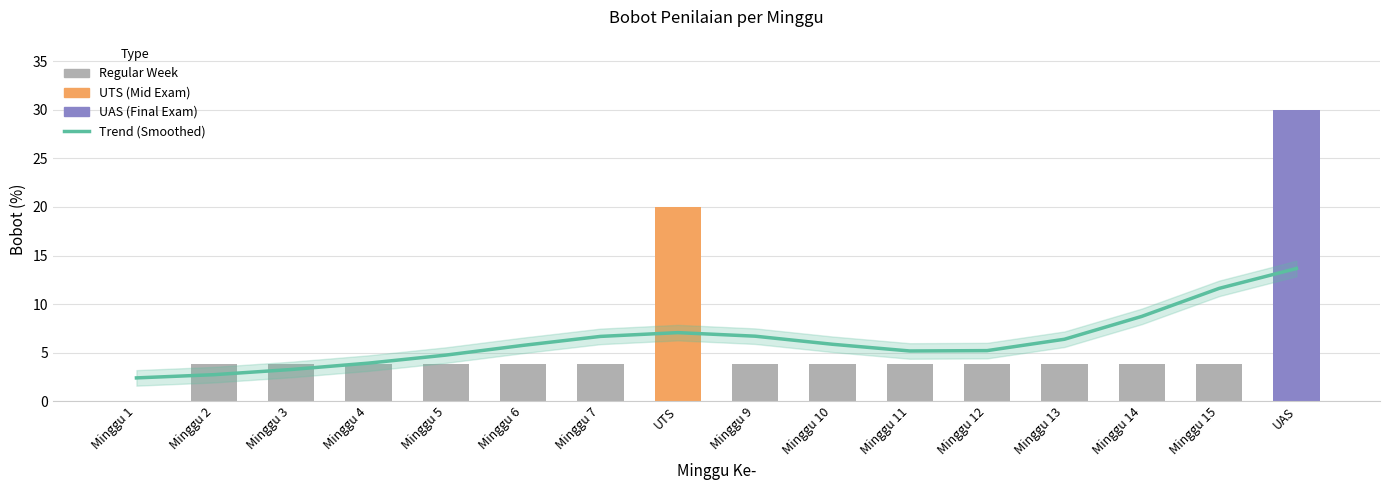

How many values in the Bobot (%) series are below 3?

1